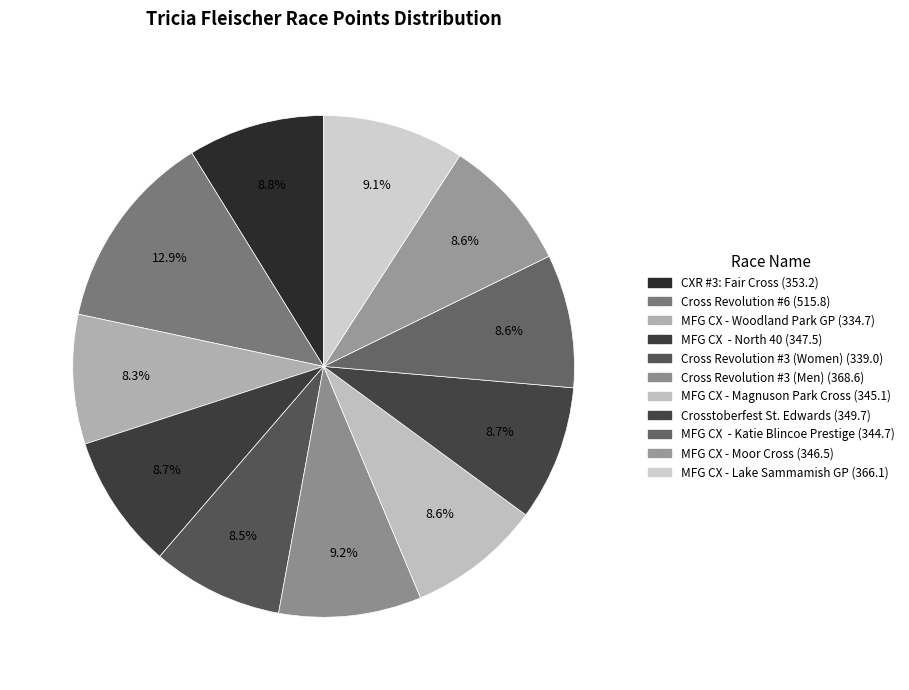

To the nearest percent, what is the difference between the largest and smallest slice percentages?

5%